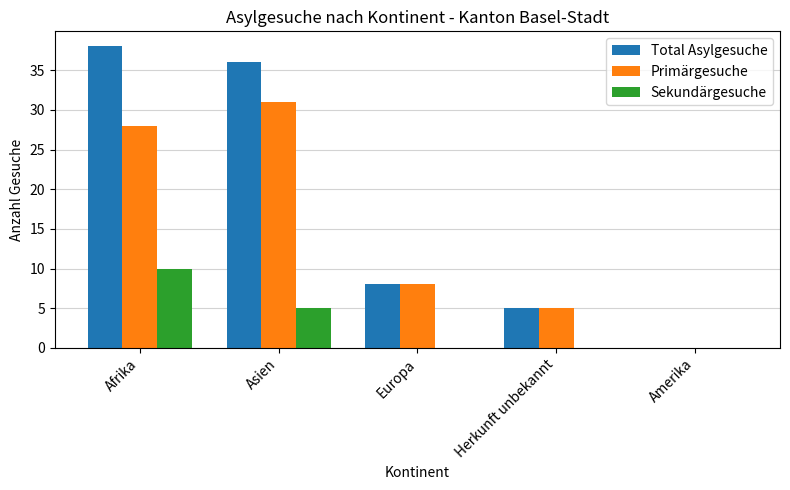

What is the average value of the Total Asylgesuche series?

17